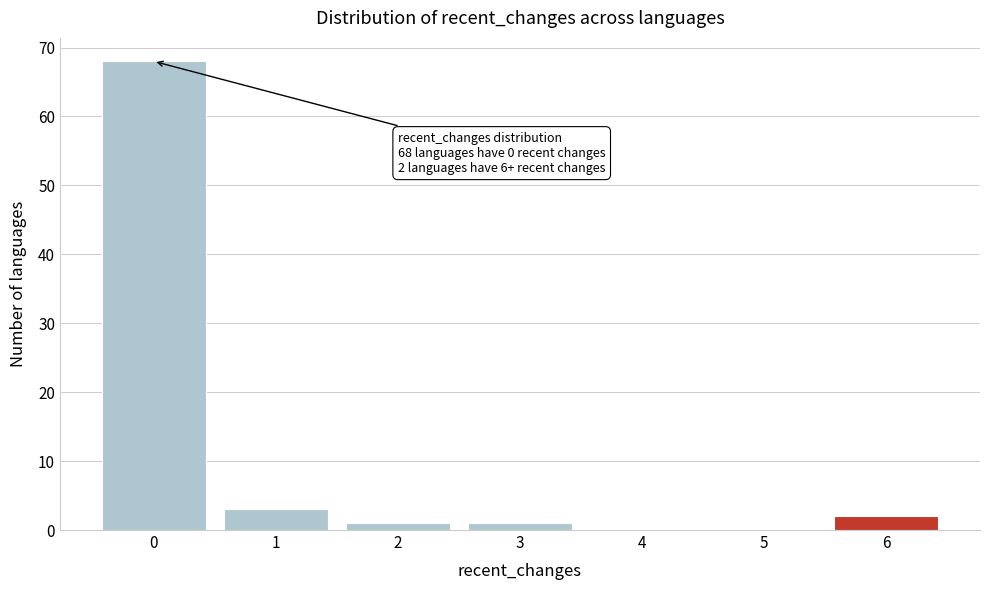

Reading left to right, list all the values displayed in this chart.

0=68	1=3	2=1	3=1	4=0	5=0	6=2